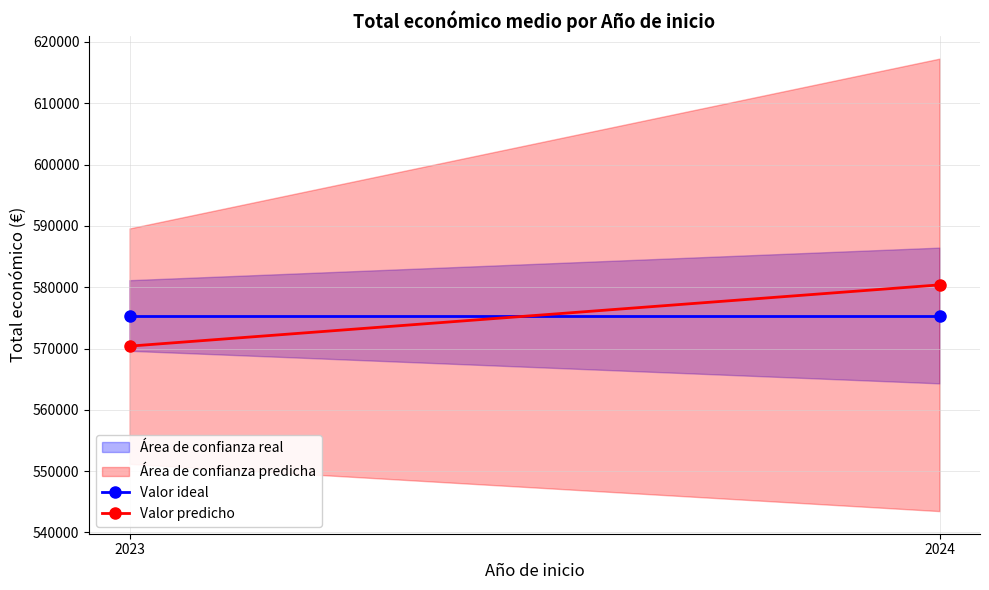

True or false: Valor ideal has a value of 575385.5 at 2024.

True